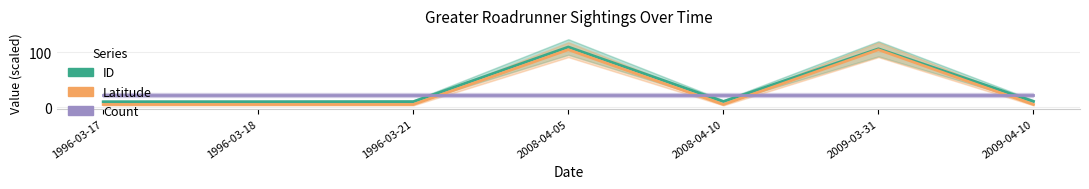

How many intersections are there between Count and ID?

4